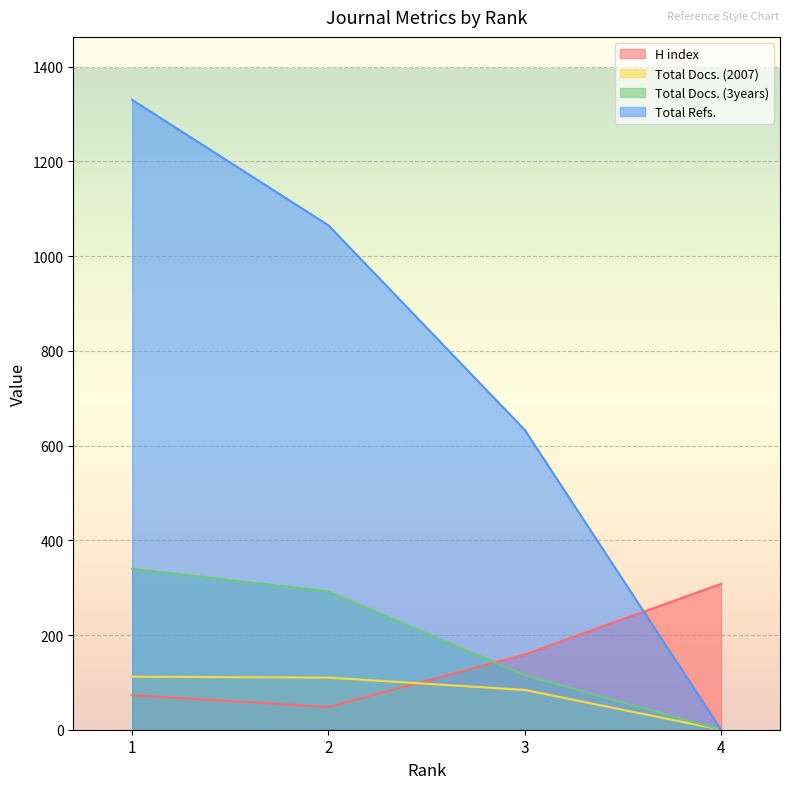

At which category is the sum across all series the highest?

1